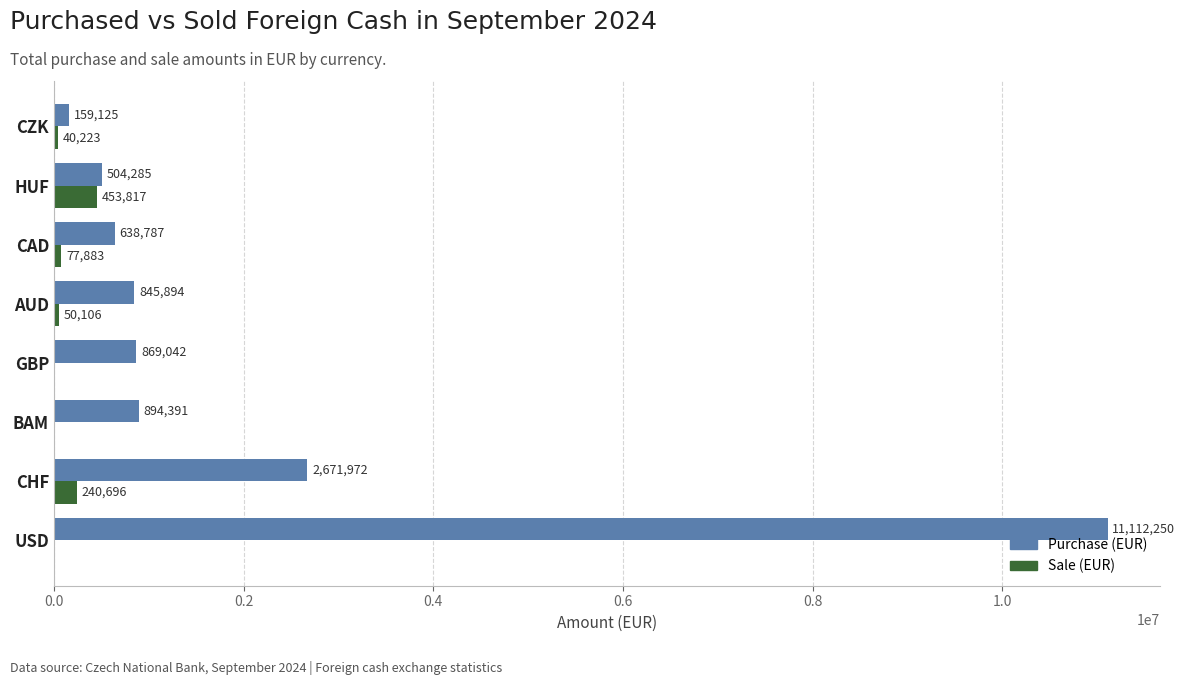

Which series changed the most between USD and CAD?

Purchase (EUR)